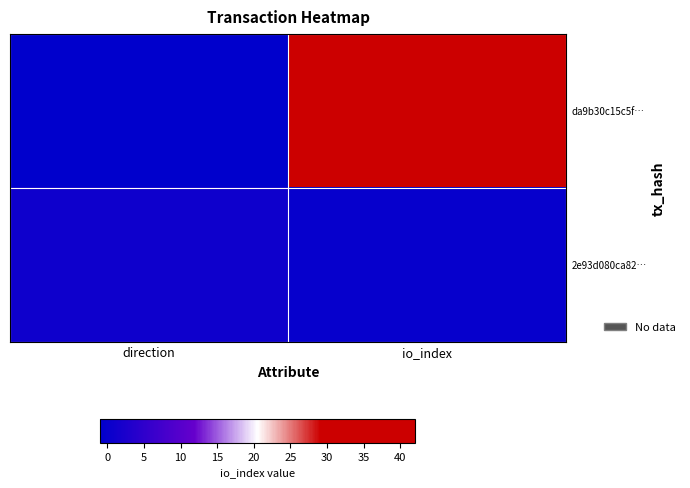

What is the greatest value displayed?

42